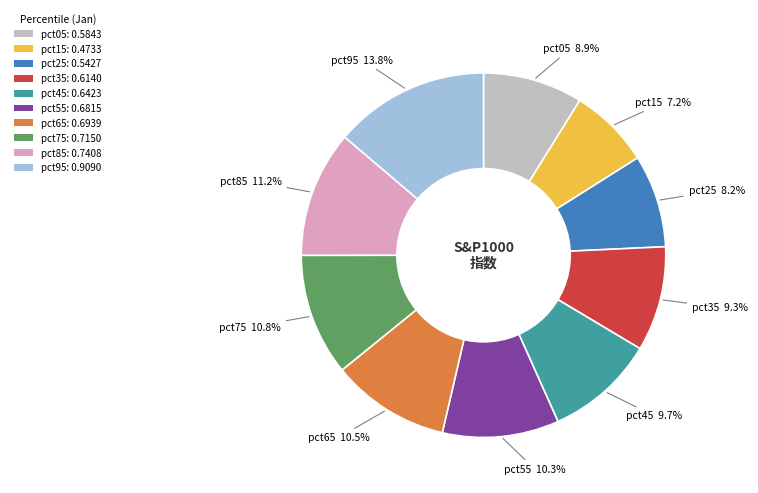

What portion of the pie excludes pct35?

90.7%